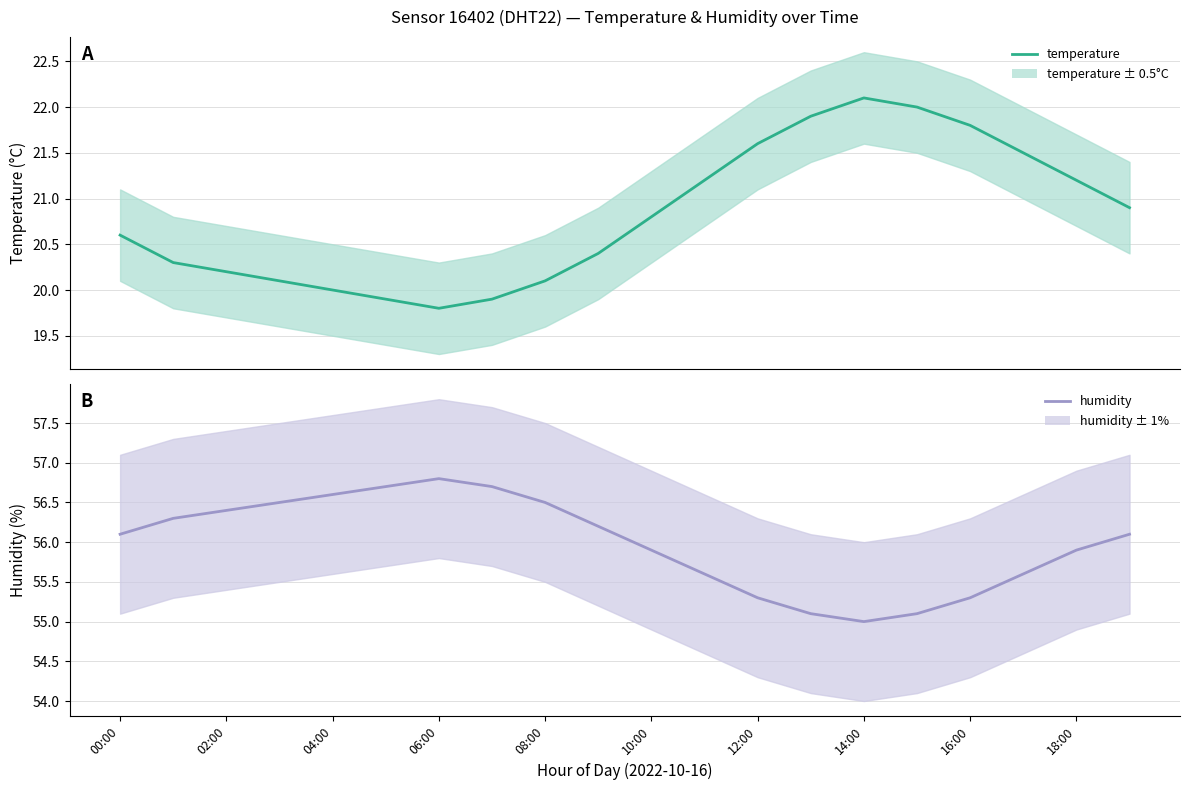

How many lines are shown in the chart?

2